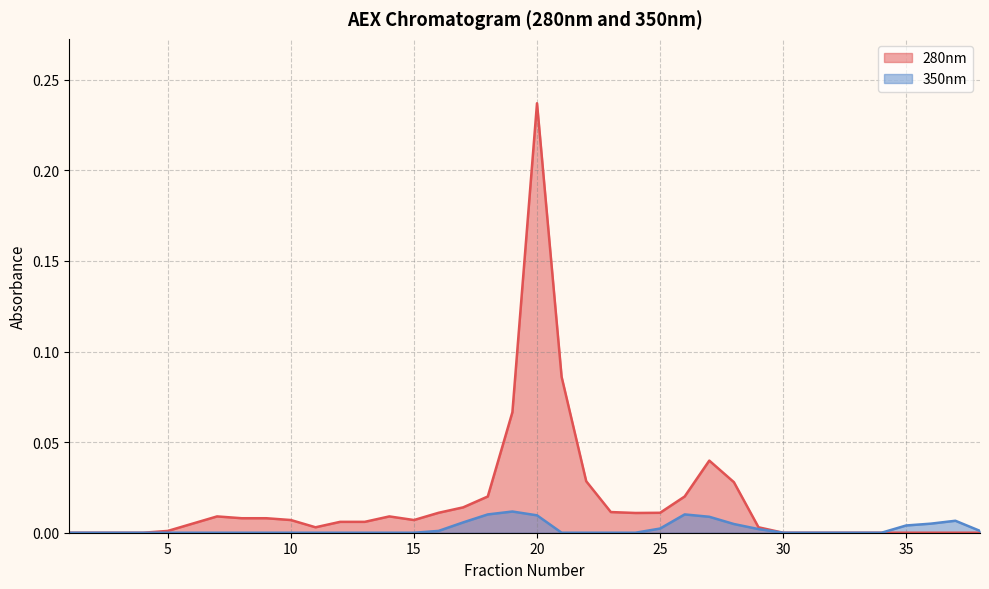

True or false: 350nm and 280nm cross at least once.

False